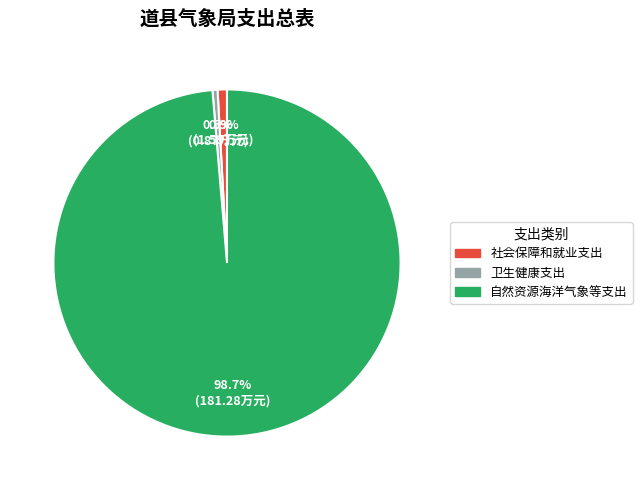

Do 自然资源海洋气象等支出 and 卫生健康支出 together represent more than half of the pie?

Yes